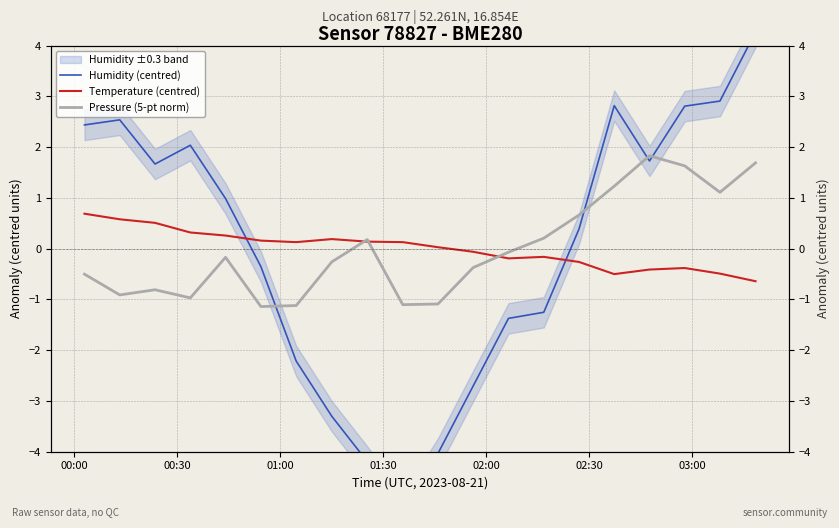

Rank the series by their maximum value, from lowest to highest.

Temperature (centred), Pressure (5-pt norm), Humidity (centred)